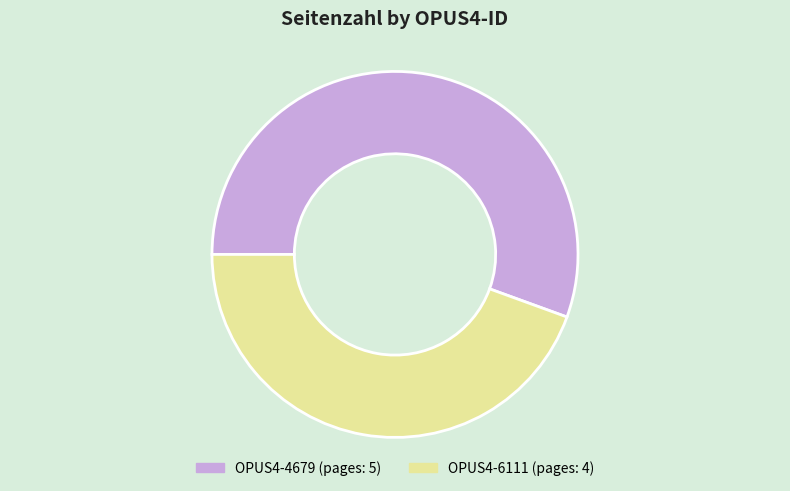

Rank the categories by value from lowest to highest.

OPUS4-6111, OPUS4-4679